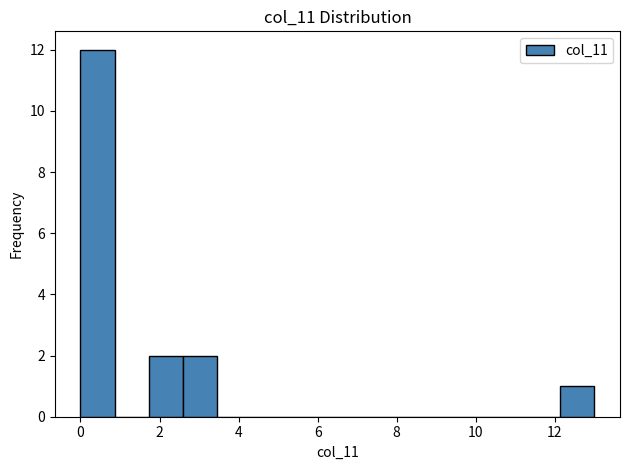

How tall is the bar that spans 0.0 to 0.8 on the x-axis? Neither the bar edges nor the heights are printed on the chart, so give them approximately, as read against the axes.

12